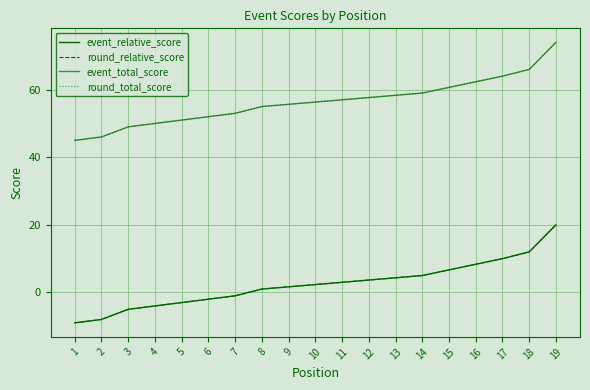

True or false: round_total_score and round_relative_score intersect in this chart.

False